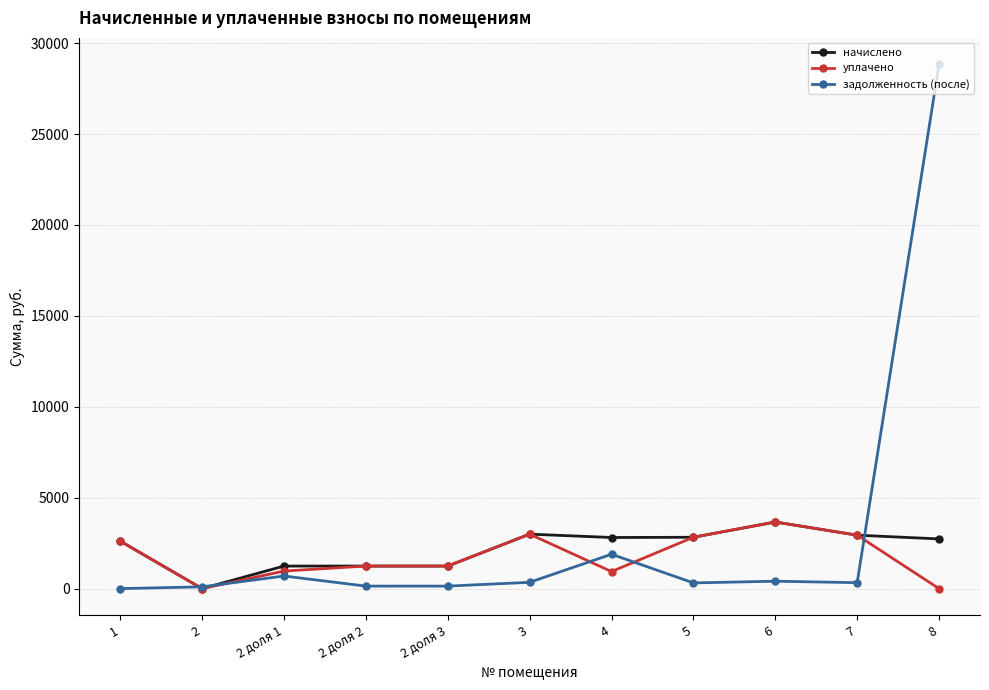

Where is the first local minimum for начислено?

2